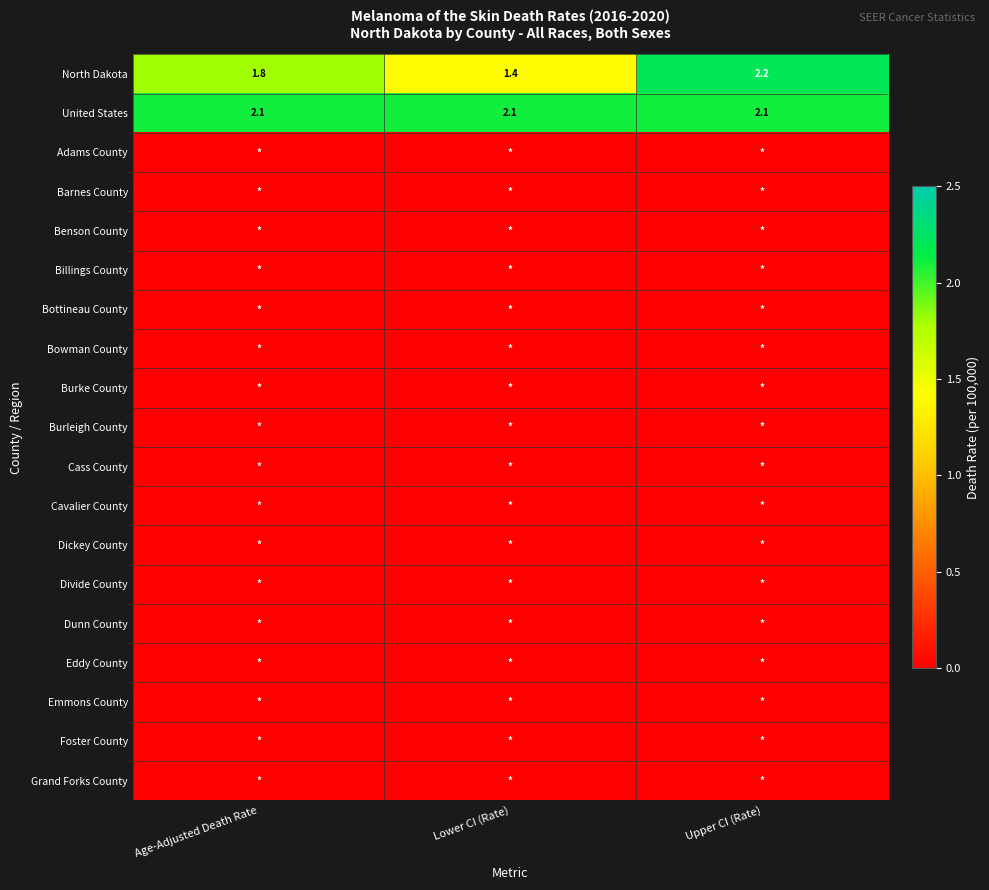

What is the spread (max minus min) of values at Age-Adjusted Death Rate?

2.1